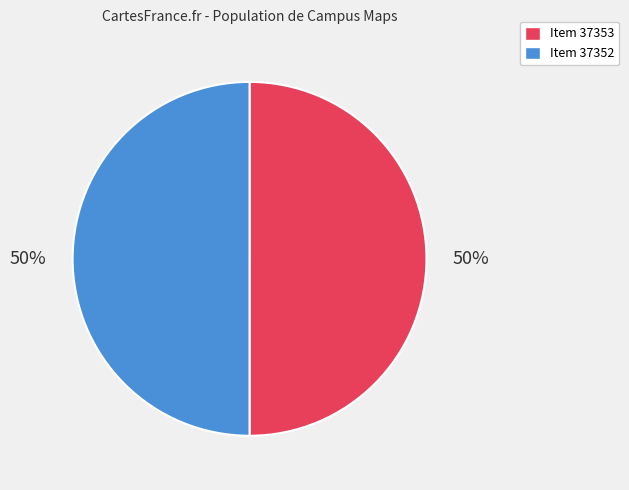

The Item 37353 slice represents 56% of the pie. True or false?

False